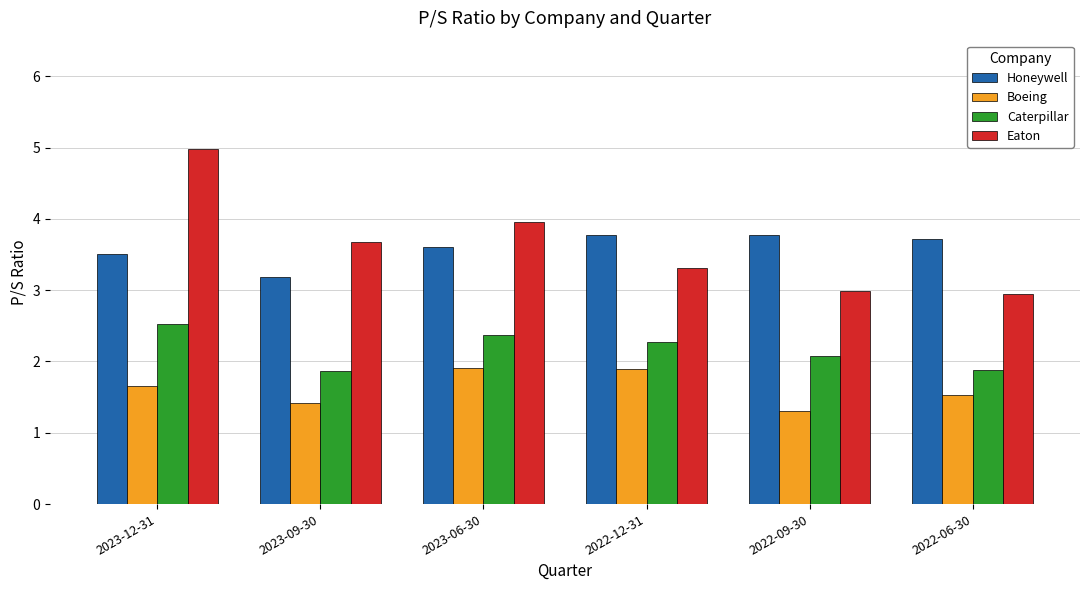

What is the label of the 5th bar from the right?

2023-09-30